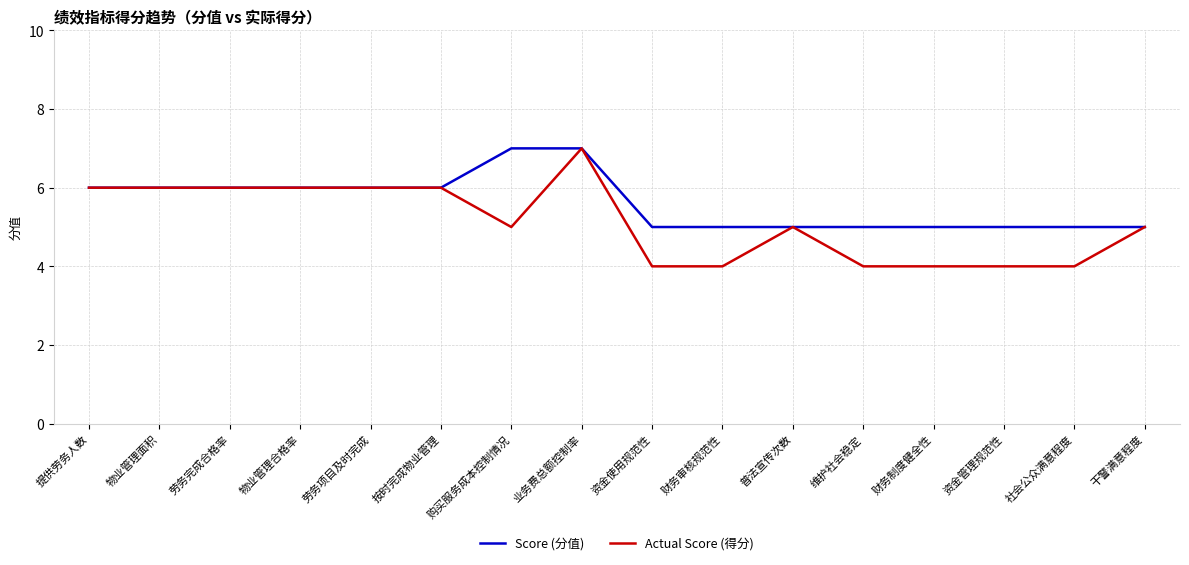

What is the maximum value for Score (分值)?

7